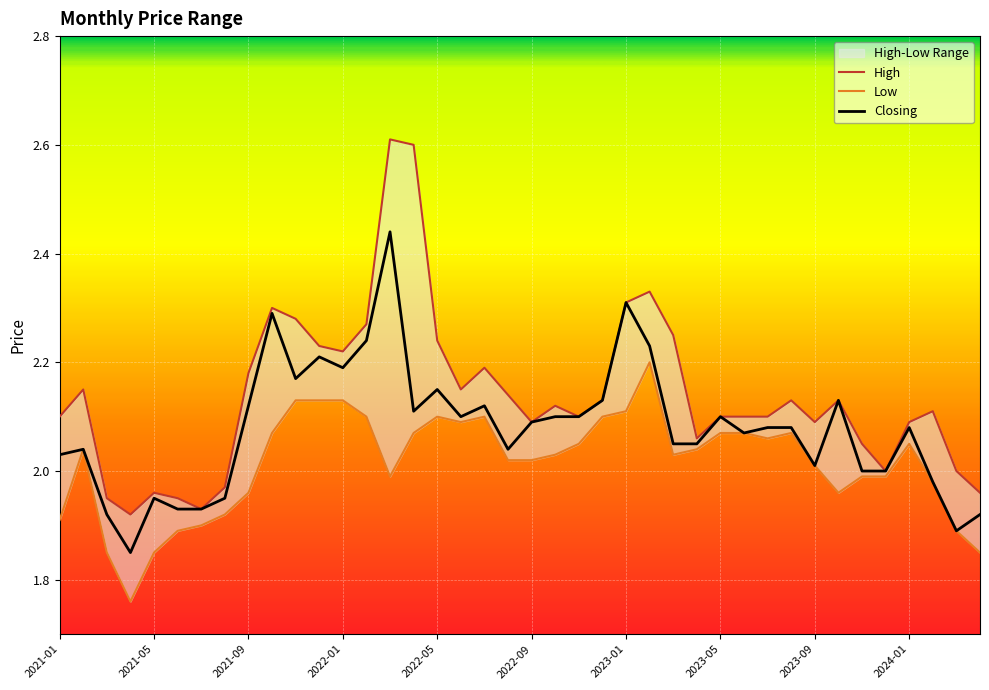

The Low series shows 3.0 at 37. True or false?

False